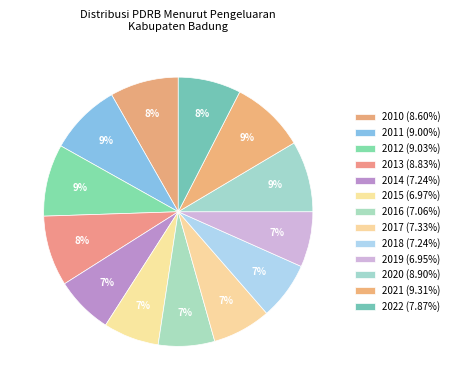

Between 2013 and 2019, which is larger?

2013